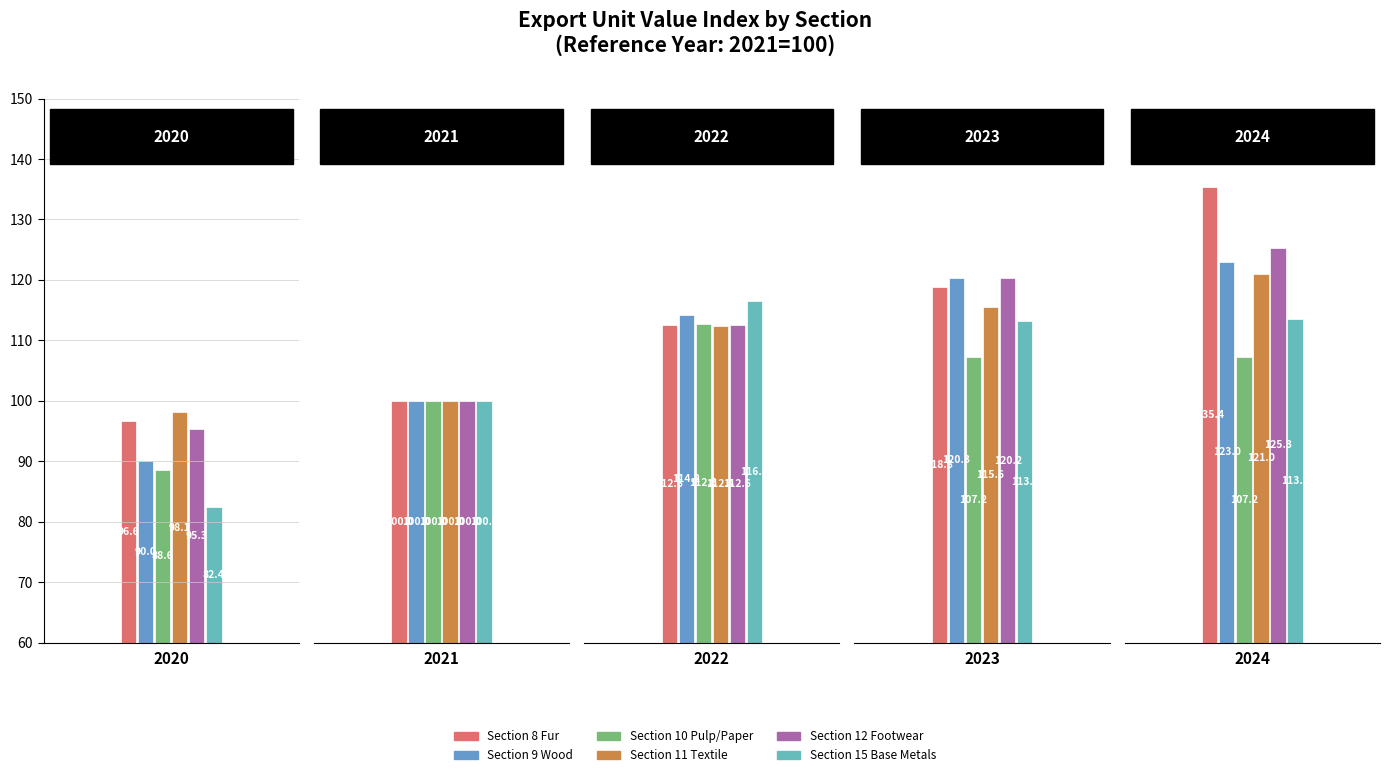

How many bars are there in each group?

6